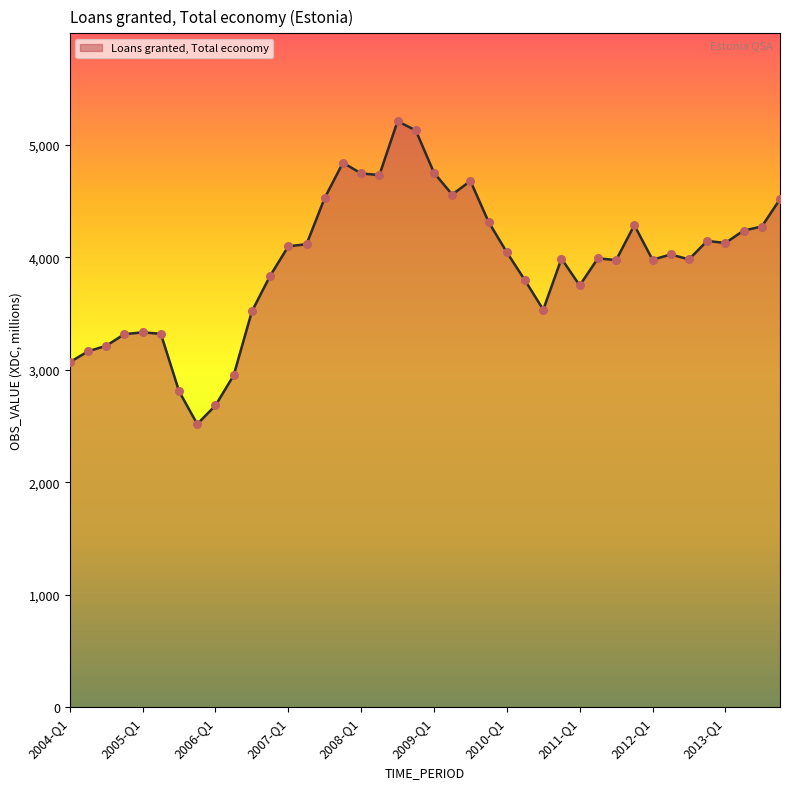

What is the minimum value shown in the chart?

2518.0